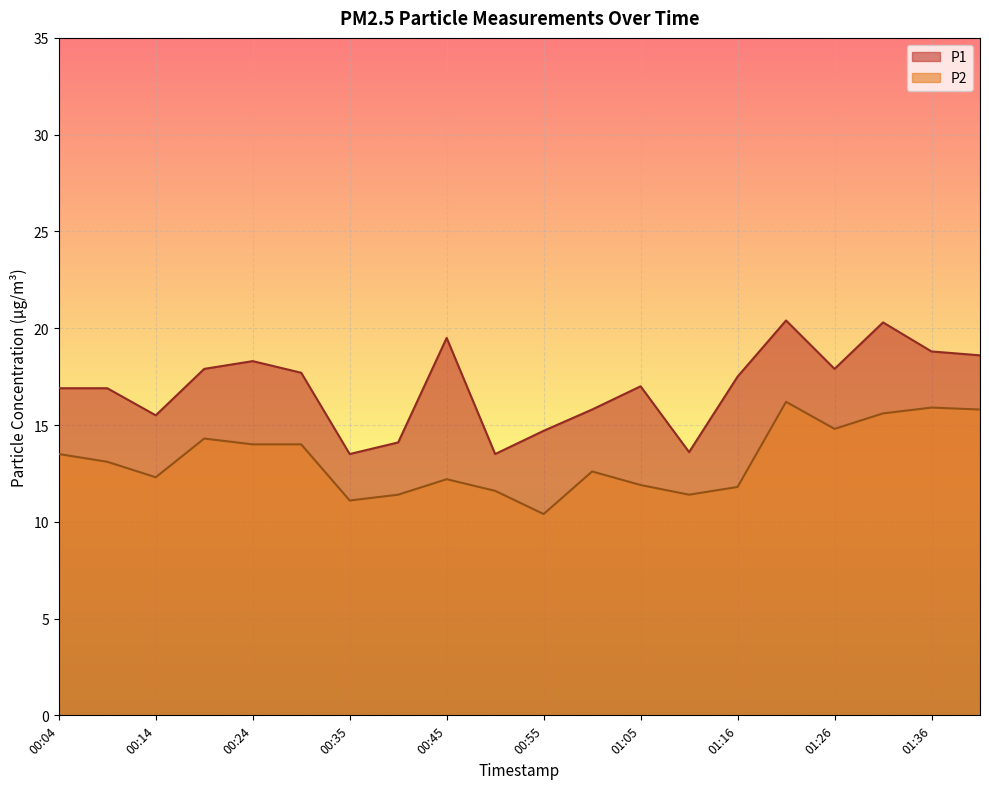

In P1, how many points are lower than both neighbors (excluding endpoints)?

5